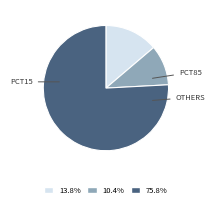

Does any single category account for the majority?

Yes